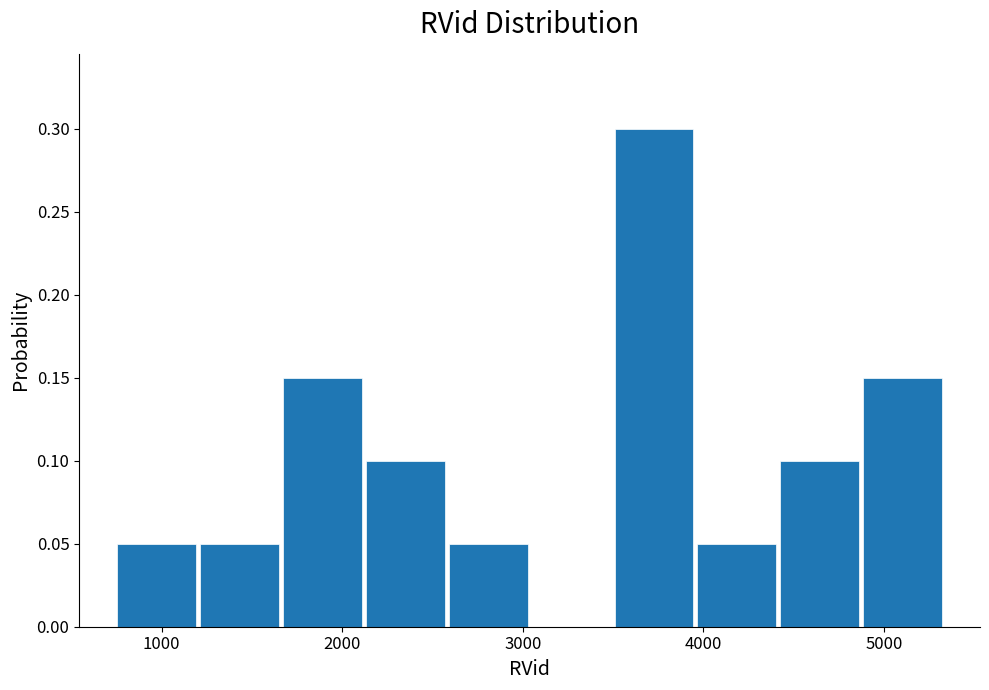

Over which range of the x-axis is the bar tallest?

3500 to 4000